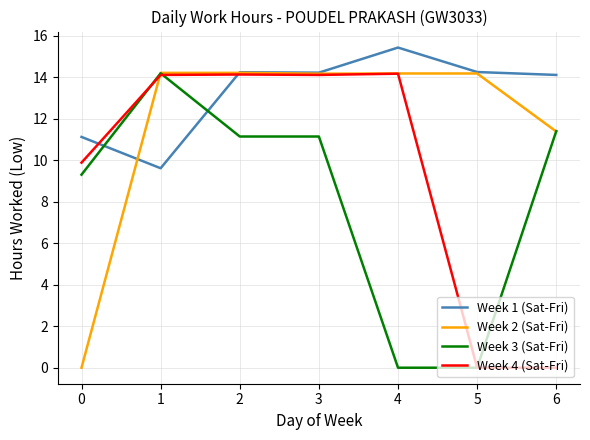

Between 1 and 4, which series saw the biggest shift?

Week 3 (Sat-Fri)